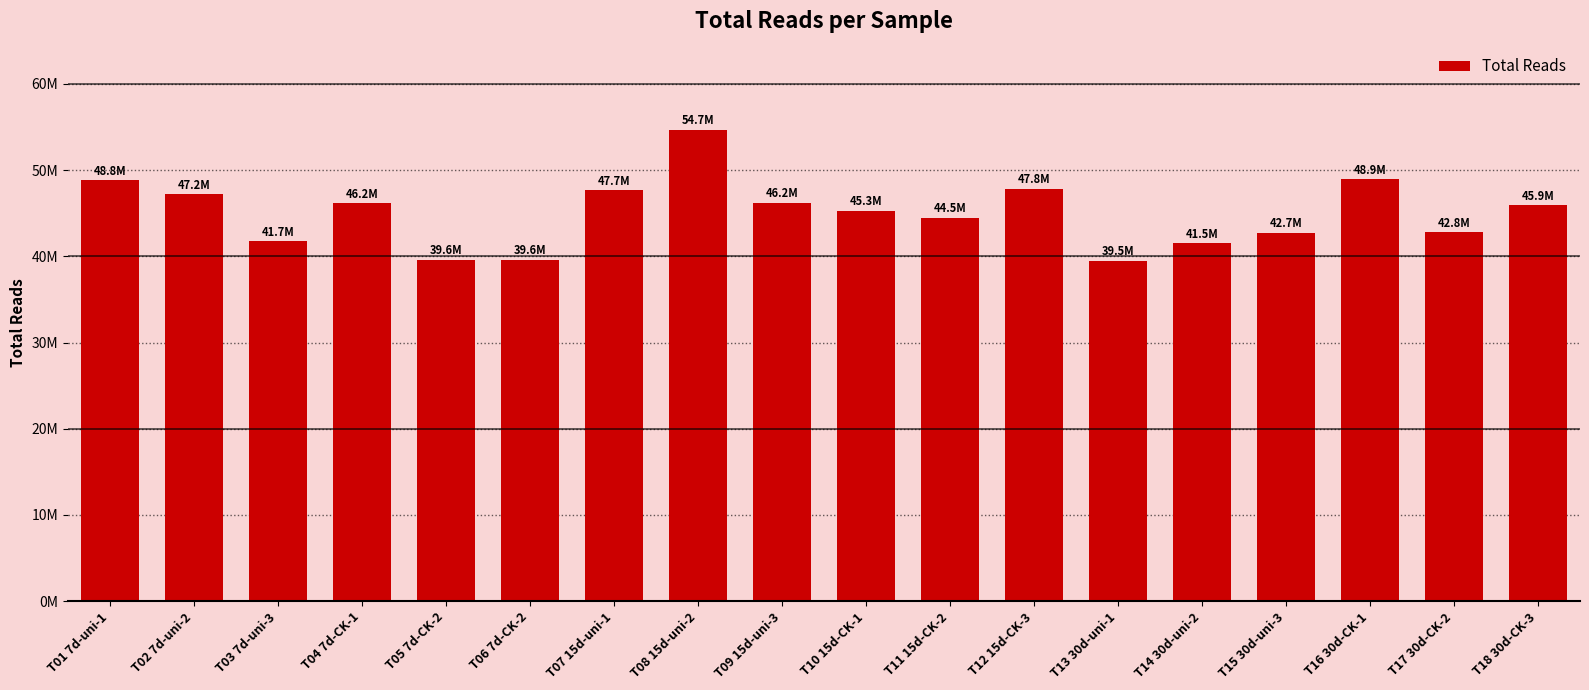

Reading left to right, extract all data points from this chart.

48822244	47216212	41746708	46165490	39587738	39628896	47670222	54712850	46198910	45318270	44460318	47819204	39485818	41491166	42731196	48924942	42797944	45915914